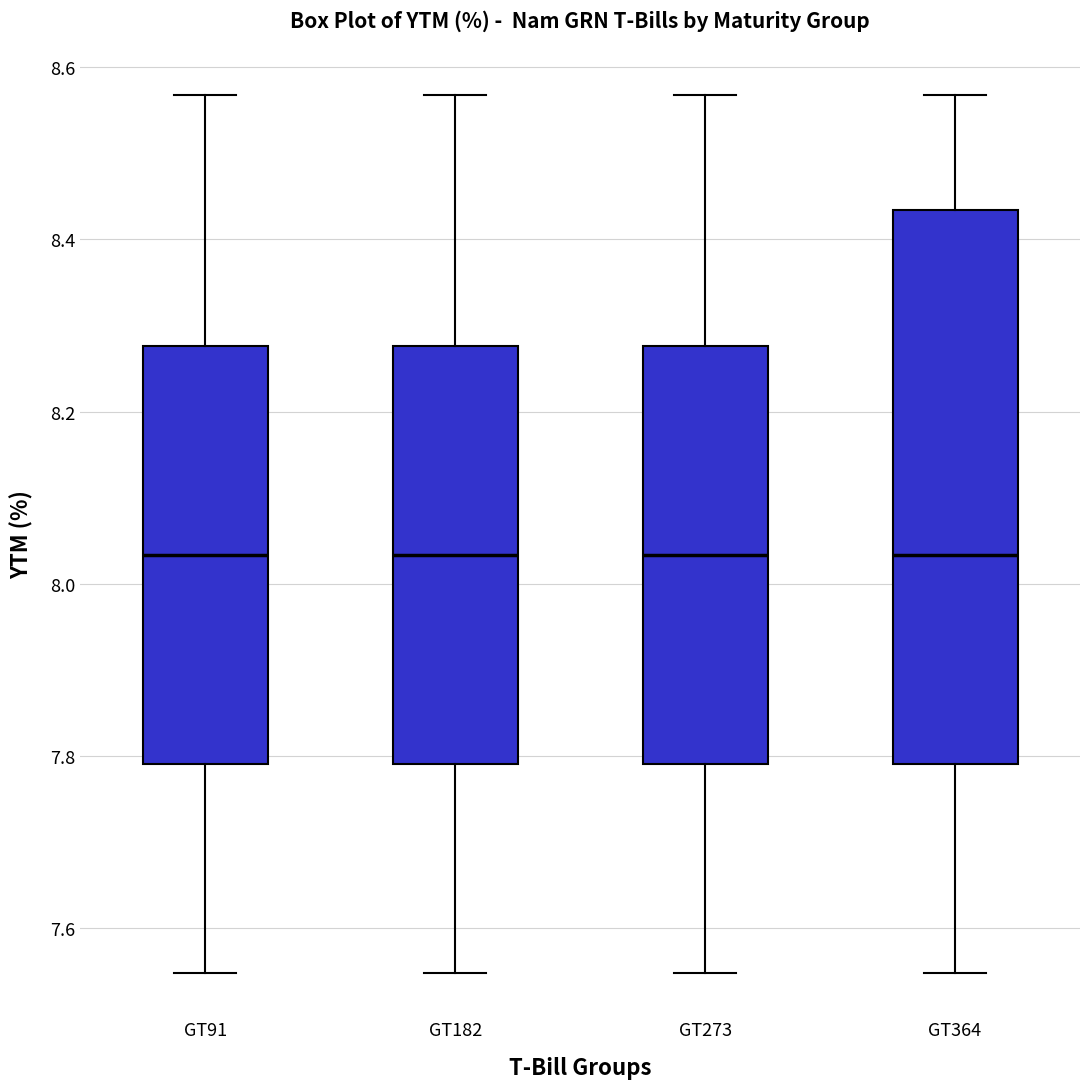

Reading left to right, read every box against the y-axis: the position of its median line, the range the box covers, and the ends of its whiskers. The values are not printed on the chart, so give them approximately, as read against the axis.

GT91: median 8.04, box 7.80 to 8.28, whiskers 7.54 to 8.56
GT182: median 8.04, box 7.80 to 8.28, whiskers 7.54 to 8.56
GT273: median 8.04, box 7.80 to 8.28, whiskers 7.54 to 8.56
GT364: median 8.04, box 7.80 to 8.44, whiskers 7.54 to 8.56